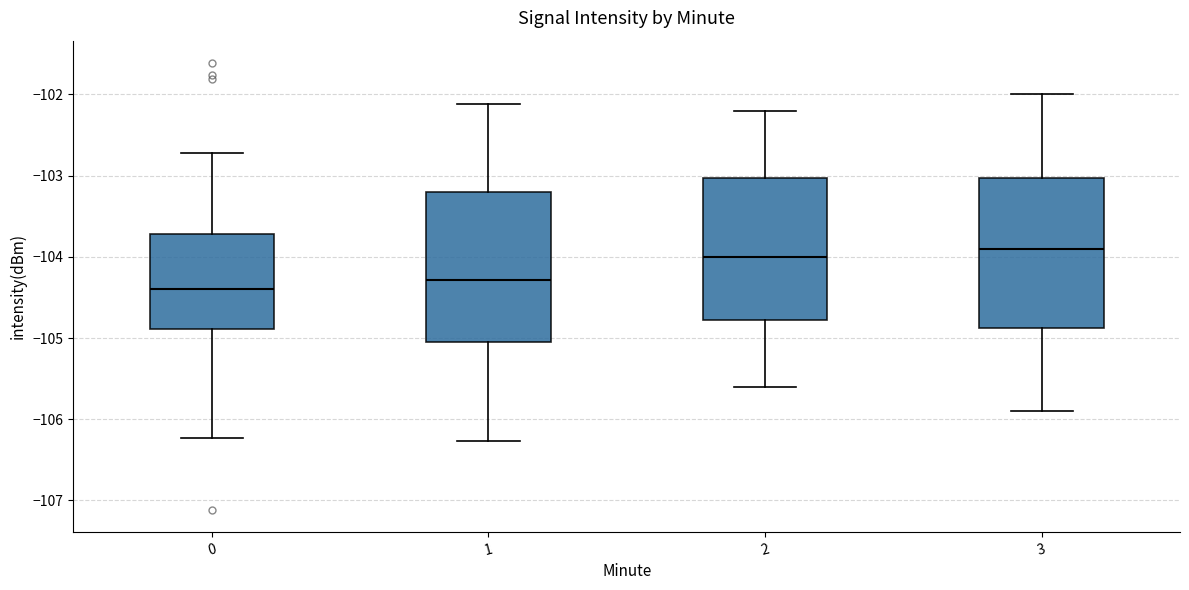

Reading left to right, read every box against the y-axis: the position of its median line, the range the box covers, and the ends of its whiskers. The values are not printed on the chart, so give them approximately, as read against the axis.

0: median -104.4, box -104.9 to -103.7, whiskers -106.2 to -102.7
1: median -104.3, box -105.0 to -103.2, whiskers -106.3 to -102.1
2: median -104.0, box -104.8 to -103.0, whiskers -105.6 to -102.2
3: median -103.9, box -104.9 to -103.0, whiskers -105.9 to -102.0